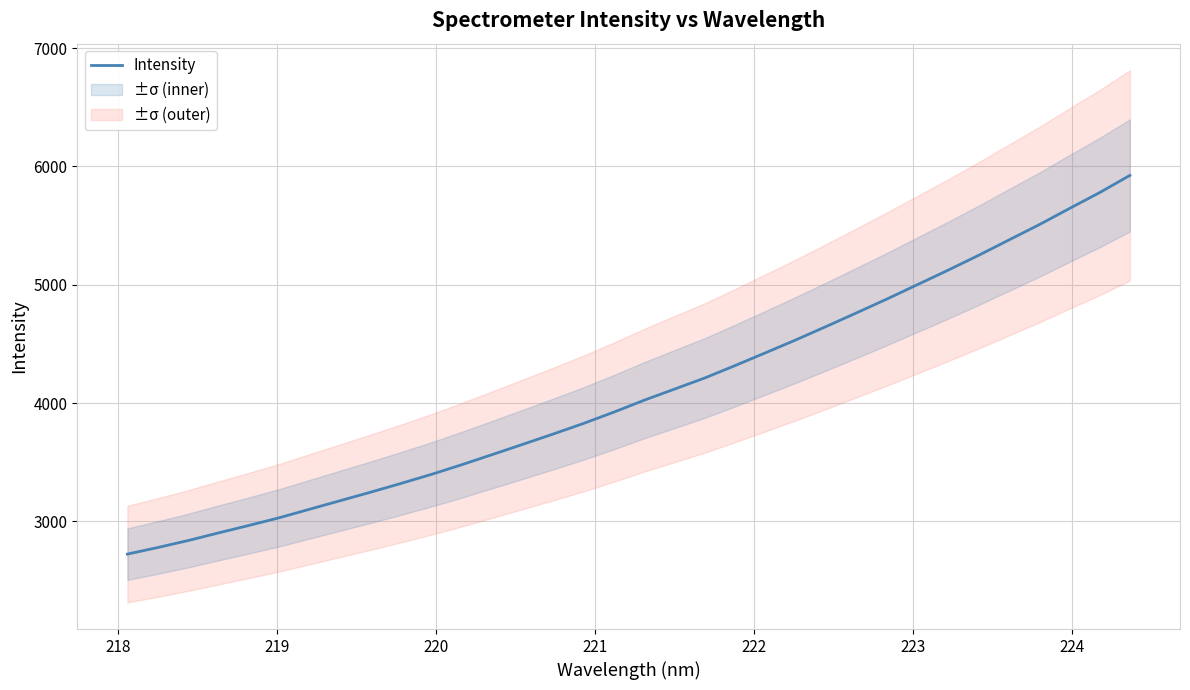

What is the maximum value for Intensity?

5923.8